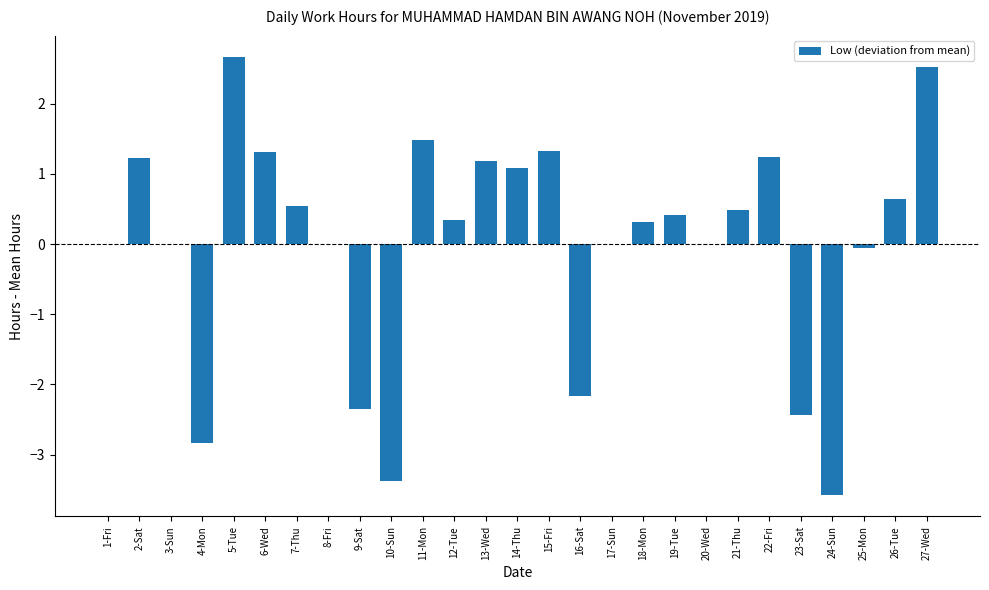

The chart shows a value of 0.0 at 8-Fri. True or false?

True